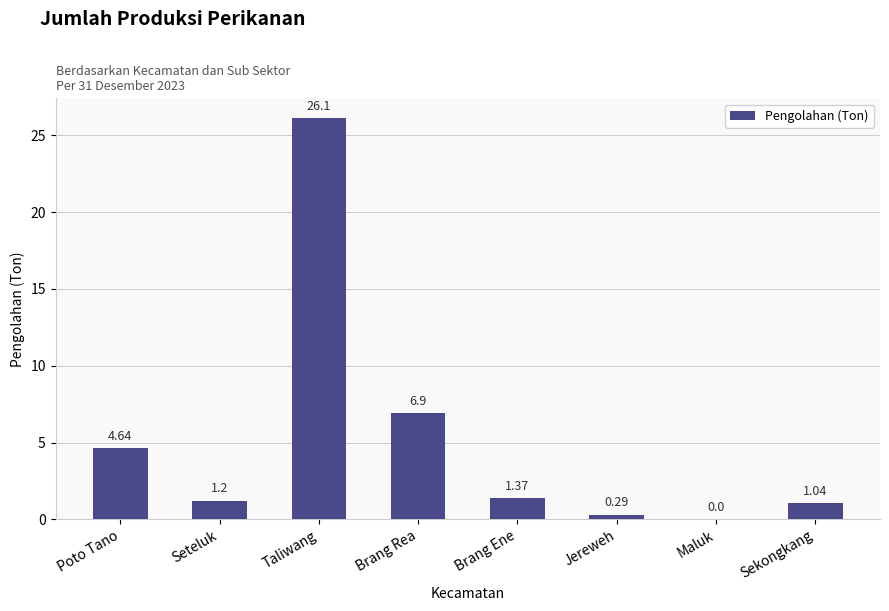

Count the number of categories in the chart.

8